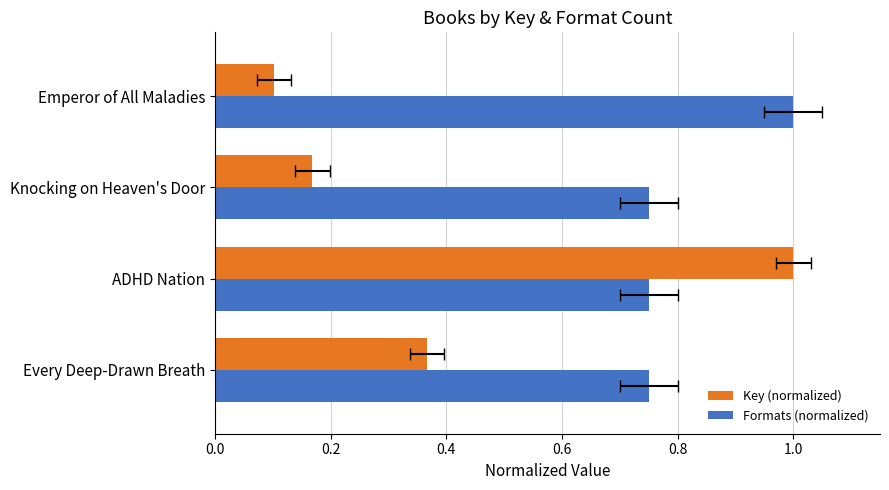

Are the bars horizontal?

Yes